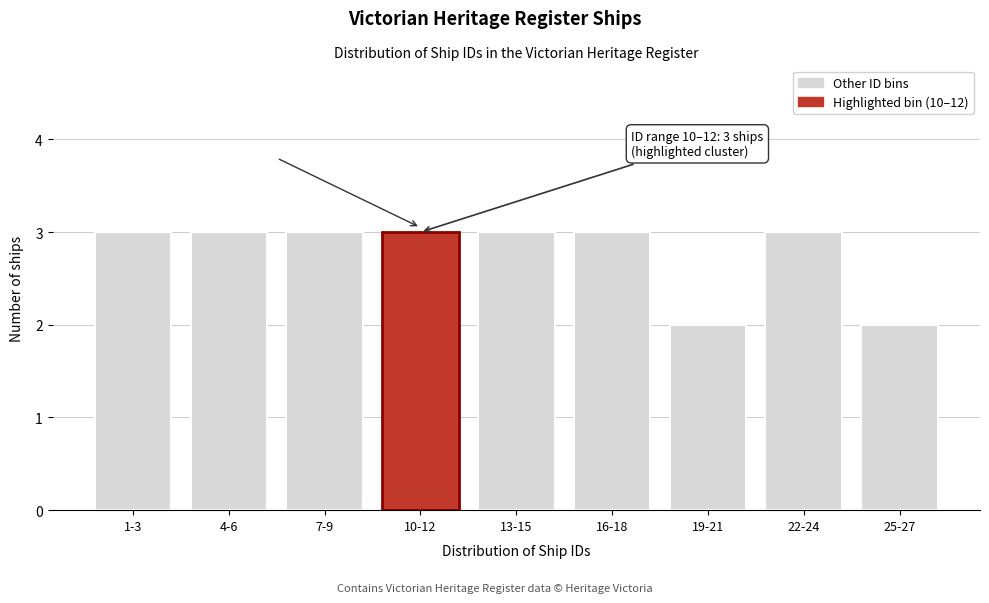

Reading left to right, extract all data points from this chart.

1-3=3	4-6=3	7-9=3	10-12=3	13-15=3	16-18=3	19-21=2	22-24=3	25-27=2